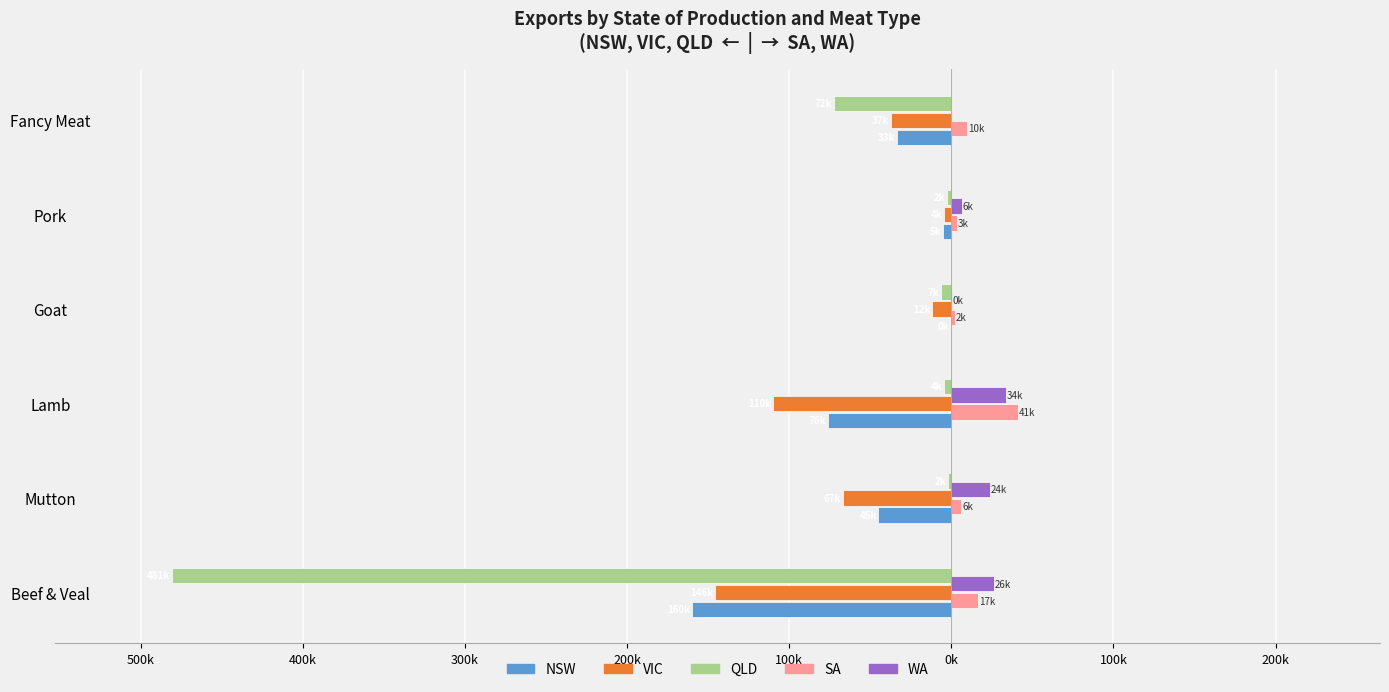

What is the maximum value shown in the chart?

41.1